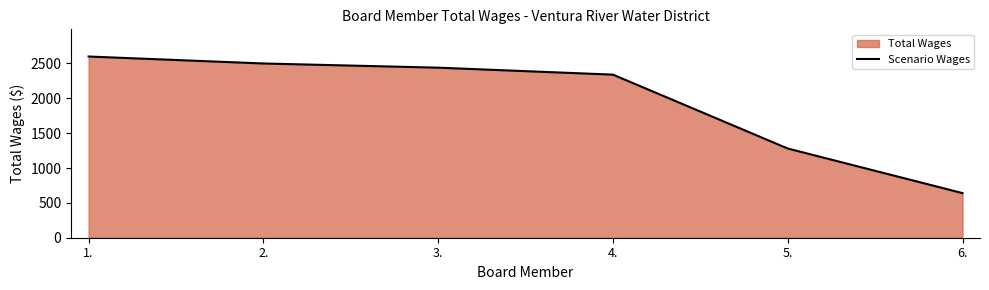

True or false: the data has more than 1 interior local peaks.

False